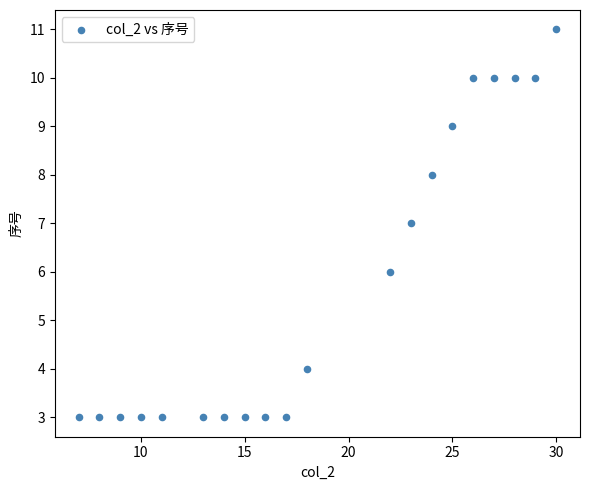

What is the range of X values (max minus min)?

23